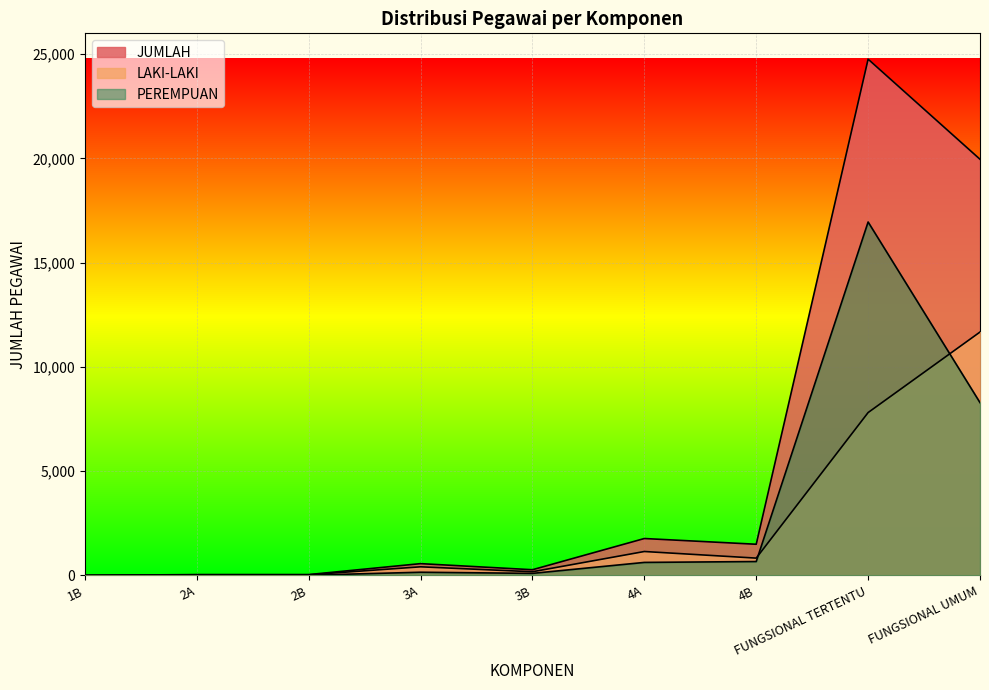

Between 2B and 4B, which series saw the biggest shift?

JUMLAH